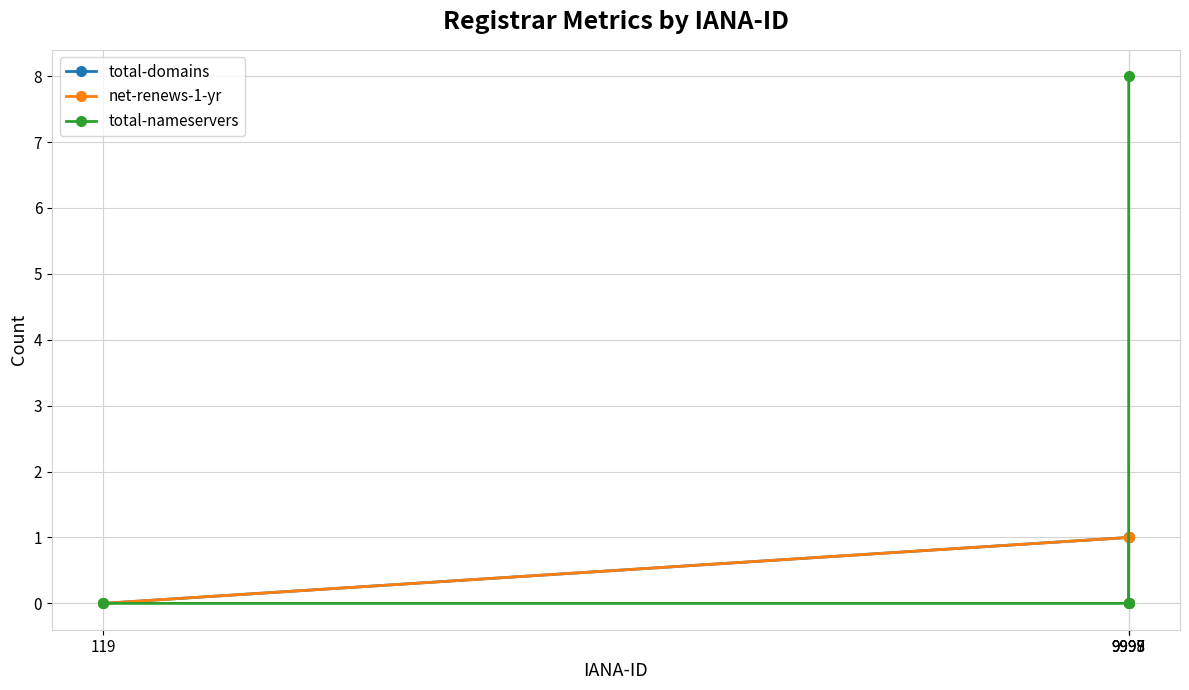

Which label corresponds to the largest value in the chart?

9999